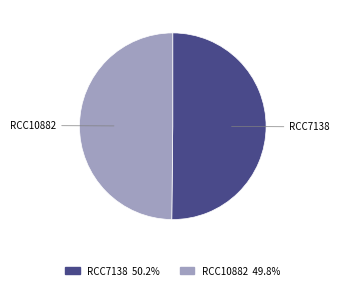

How many segments does this pie chart have?

2